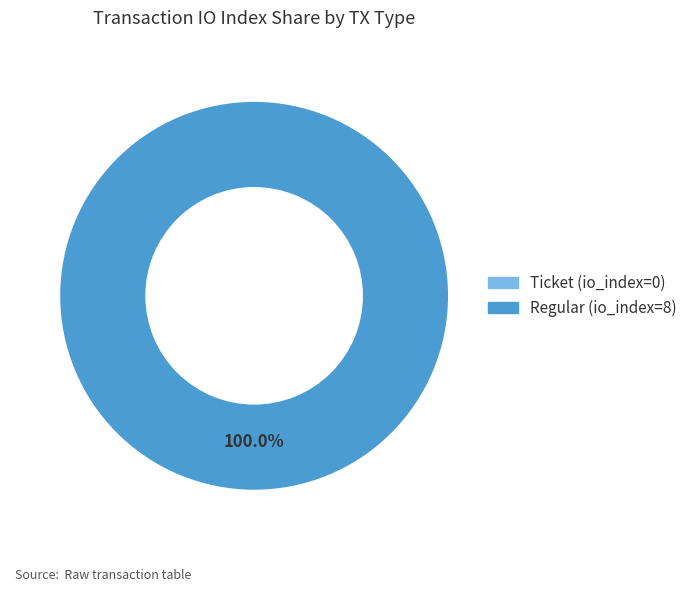

Is it true that Regular (io_index=8) is 100% of the pie?

True